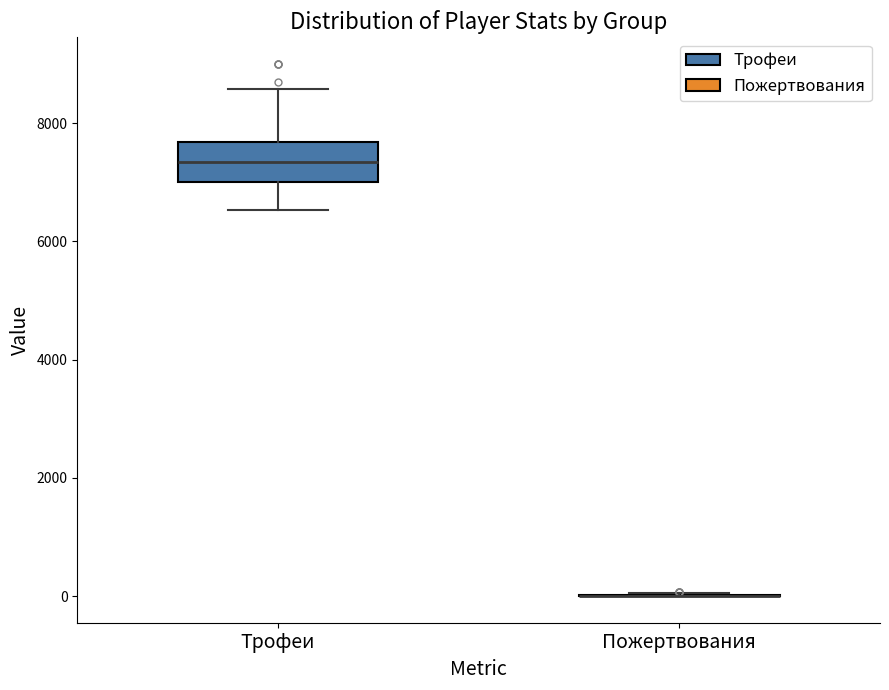

Reading left to right, read every box against the y-axis: the position of its median line, the range the box covers, and the ends of its whiskers. The values are not printed on the chart, so give them approximately, as read against the axis.

Трофеи: median 7400, box 7000 to 7600, whiskers 6600 to 8600
Пожертвования: box collapsed to a line at 0, whiskers 0 to 0